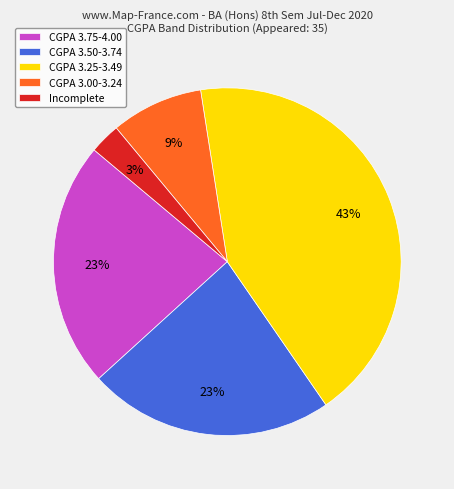

What percentage is the Incomplete slice, to the nearest percent?

3%